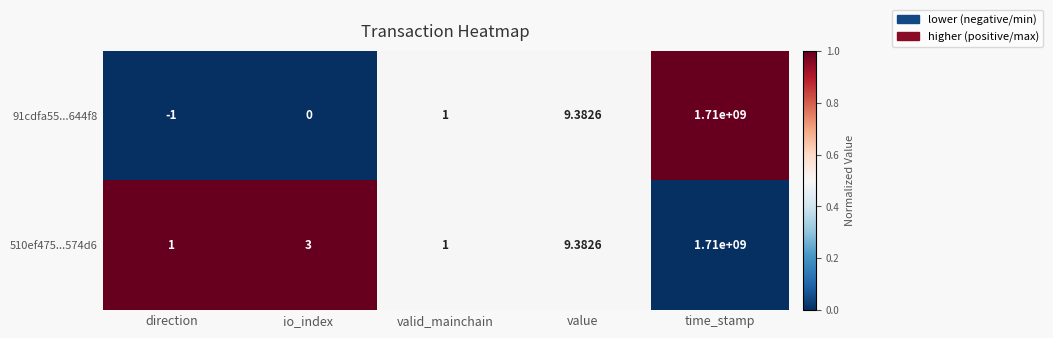

Which category has the lowest value across all series?

direction